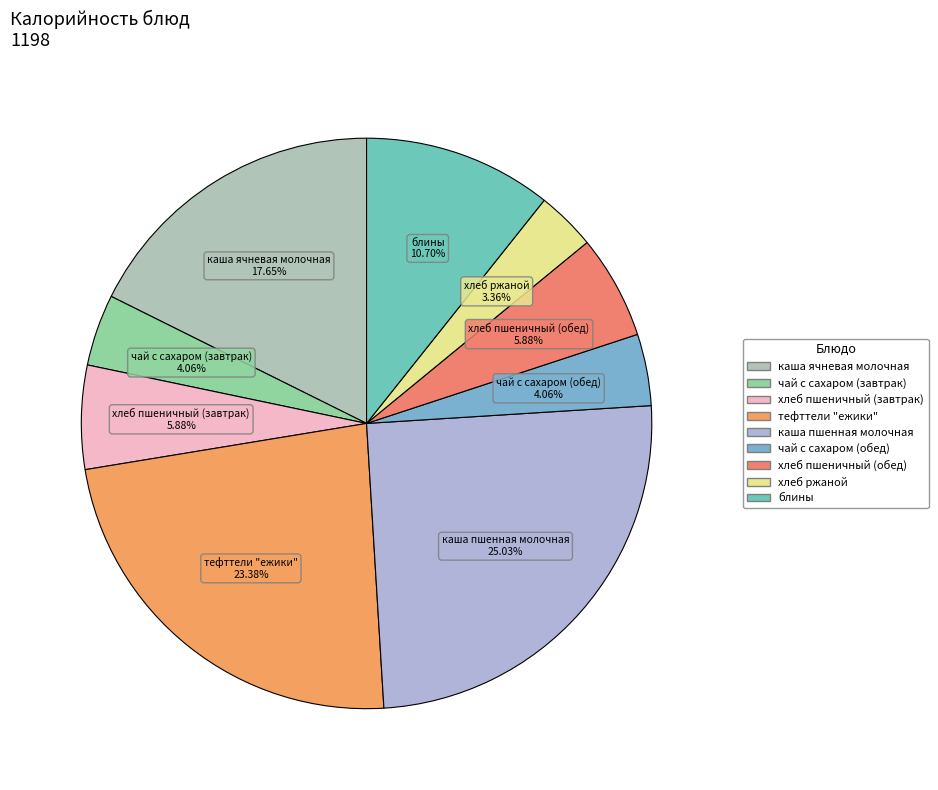

What is the ratio of the value at блины to the value at хлеб пшеничный (завтрак)?

1.8